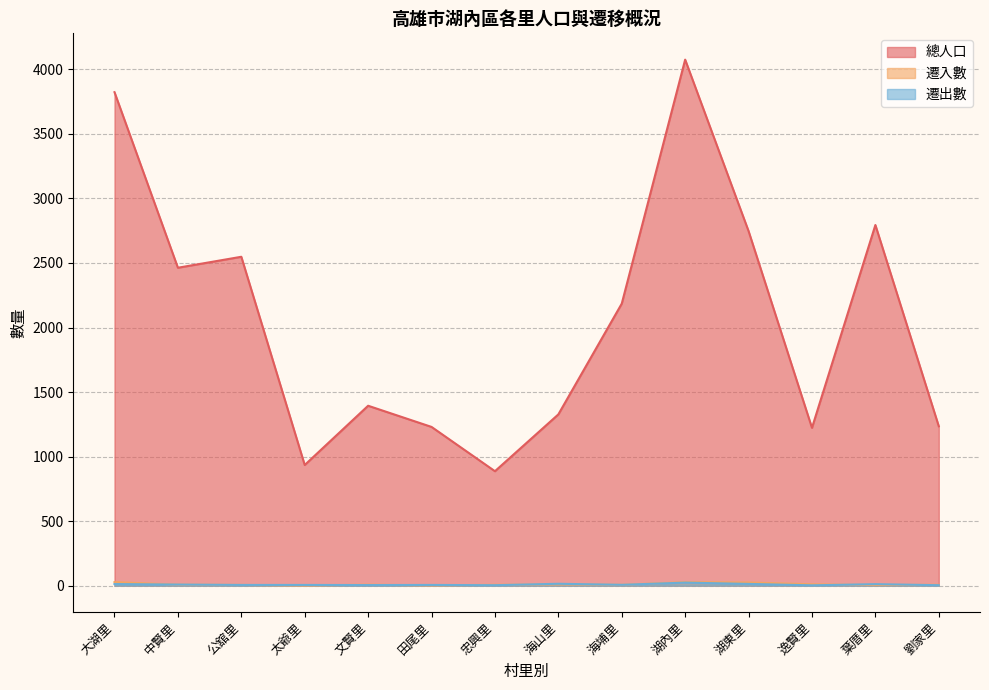

What is the value of the 遷入數 point at the 10th from the left?

28